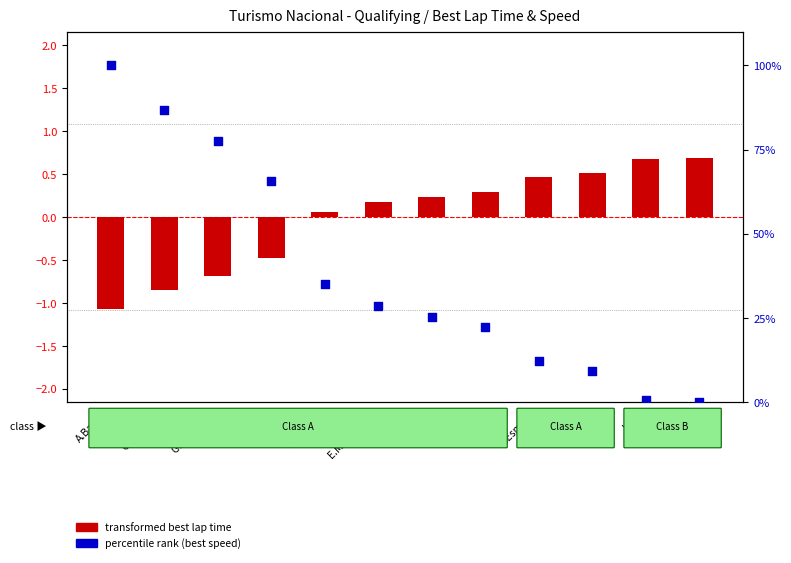

Which series contains the highest Y value?

percentile rank (best speed)